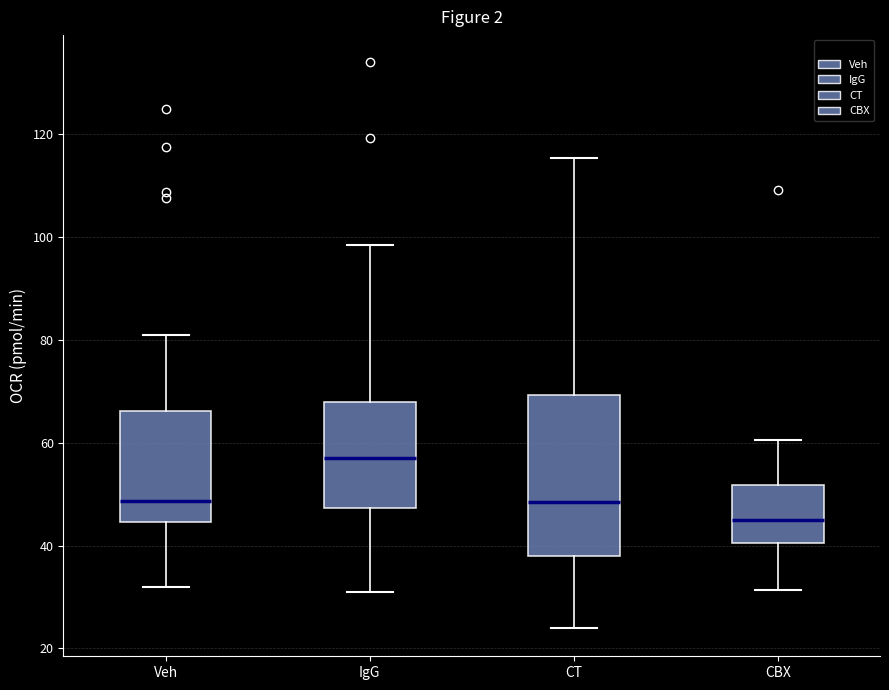

Reading left to right, transcribe this box plot: for each box, give where its median line is, the range the box spans, and where its two whiskers end, as read against the y-axis. The values are not printed on the chart, so give them approximately, as read against the axis.

Veh: median 48, box 44 to 66, whiskers 32 to 80
IgG: median 58, box 48 to 68, whiskers 32 to 98
CT: median 48, box 38 to 70, whiskers 24 to 116
CBX: median 46, box 40 to 52, whiskers 32 to 60